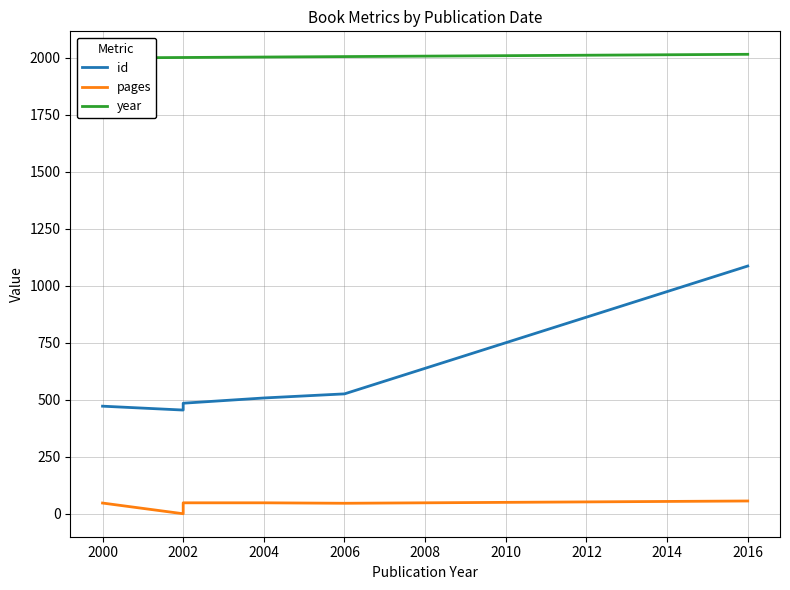

Which series has the largest range (max minus min)?

id